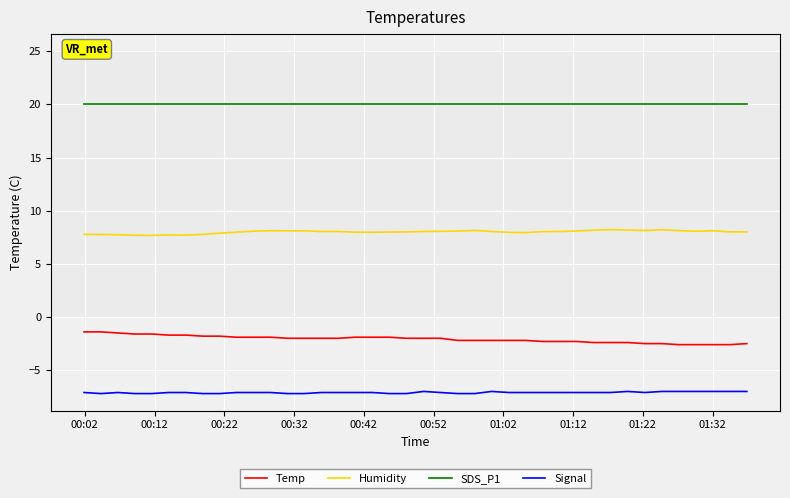

At how many categories does at least one series exceed 0?

40